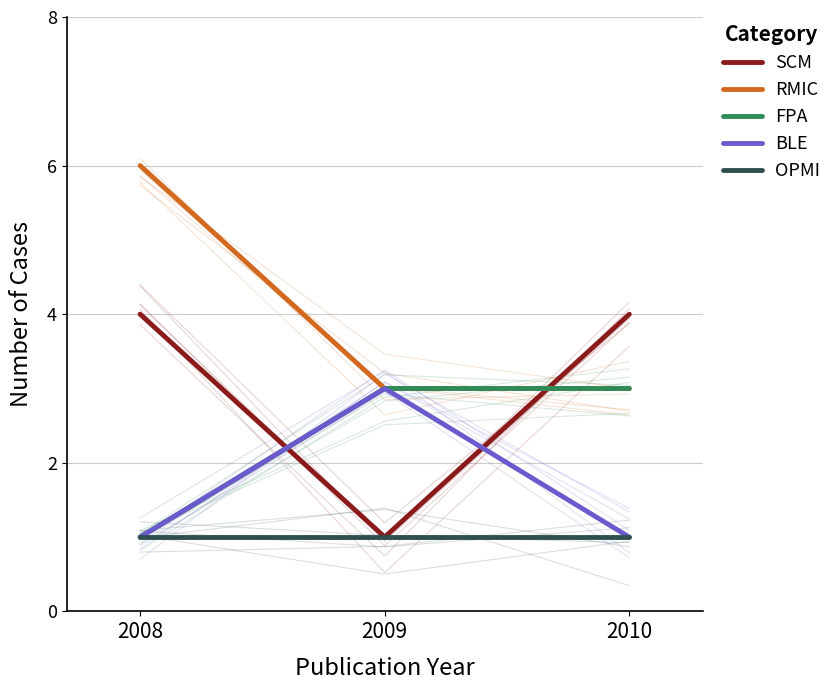

Read the FPA value at 2008.

1